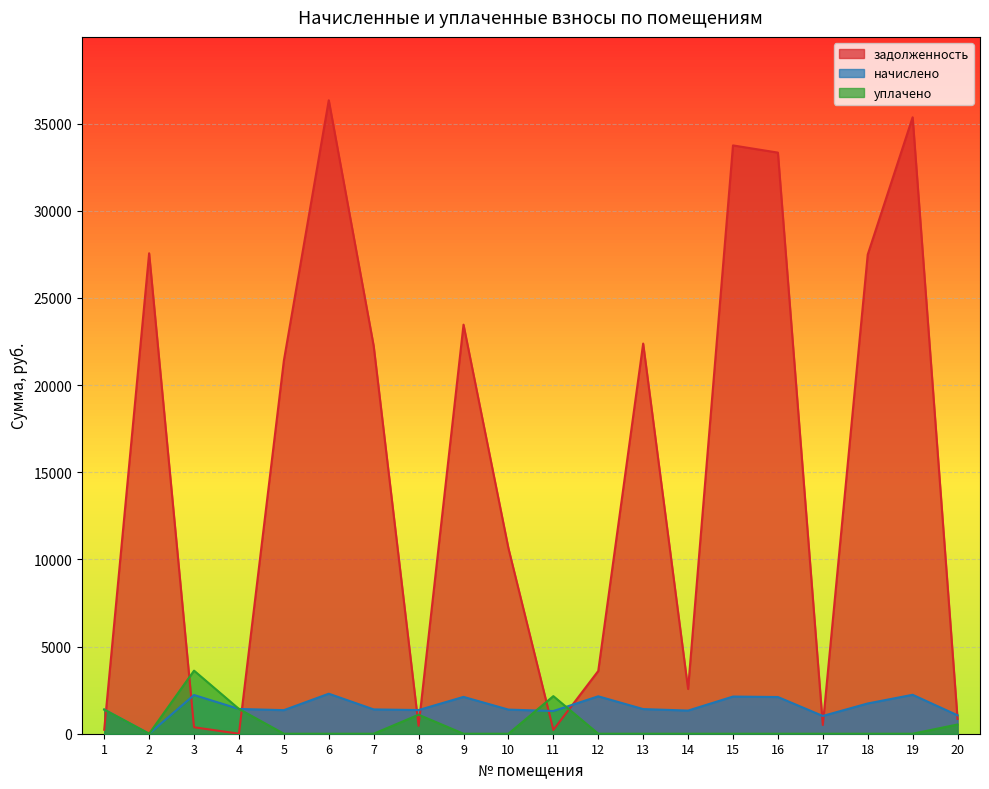

Where is the first local maximum for задолженность?

2